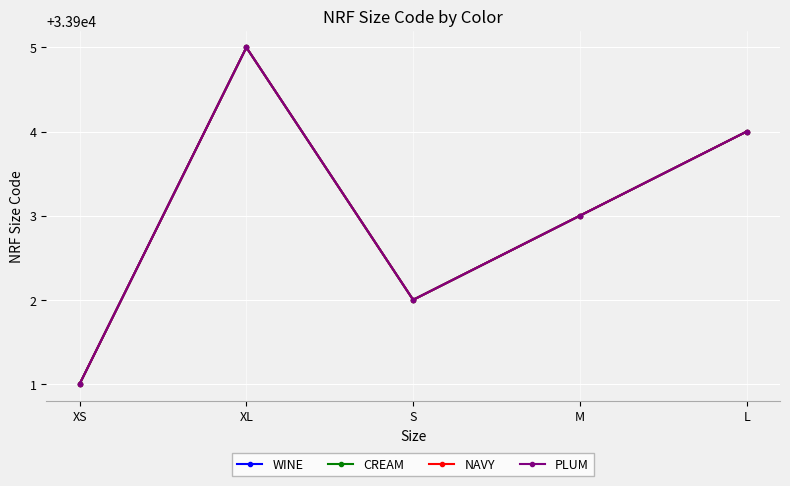

At which label does CREAM first exceed 33903?

XL